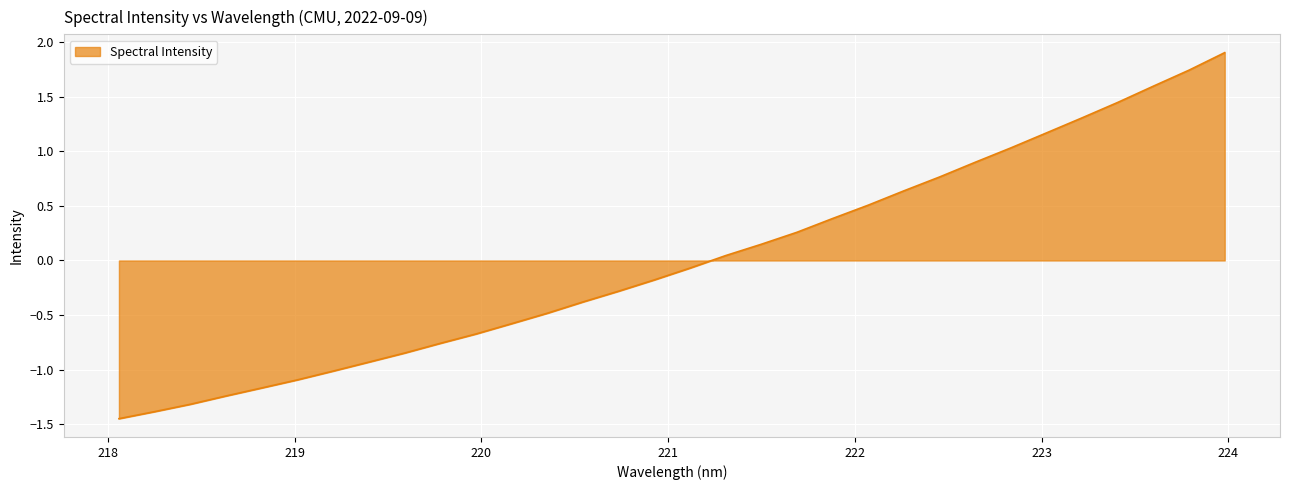

What is the greatest value displayed?

1.9